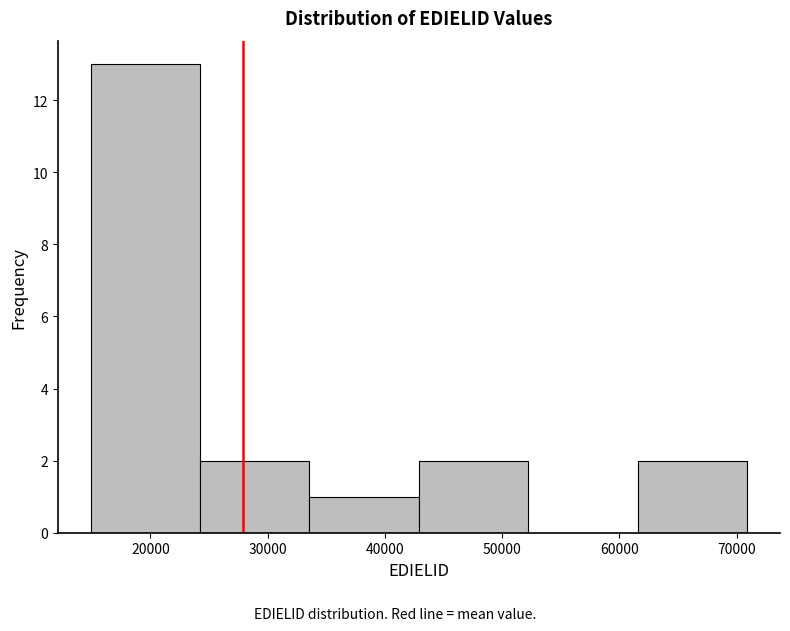

Reading left to right, transcribe this chart: for each bar, give the range it covers on the x-axis and its height. Neither the bar edges nor the heights are printed on the chart, so give them approximately, as read against the axes.

15000 to 24000: 13
24000 to 34000: 2
34000 to 43000: 1
43000 to 52000: 2
52000 to 62000: 0
62000 to 71000: 2